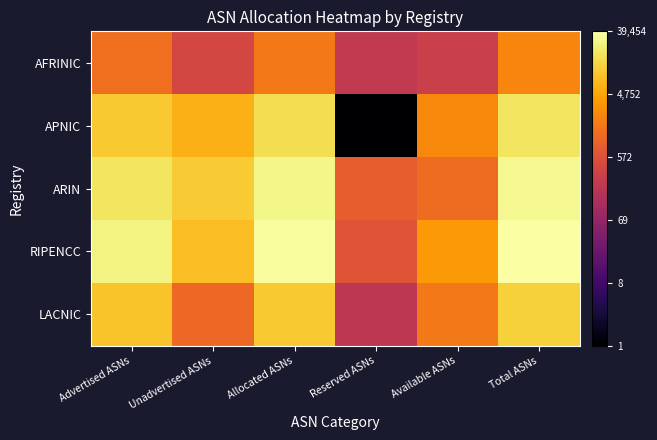

At which category is the sum across all series the highest?

Total ASNs